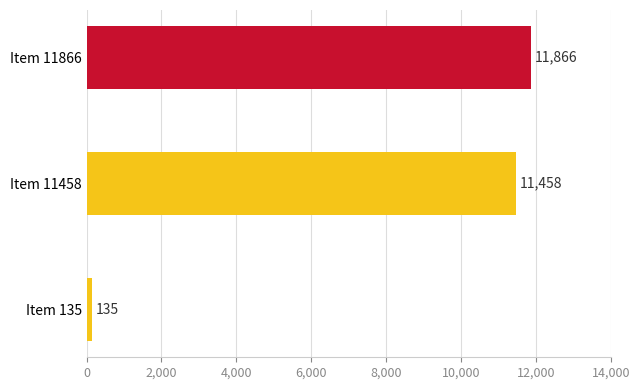

Reading top to bottom, extract all data points from this chart.

11866	11458	135